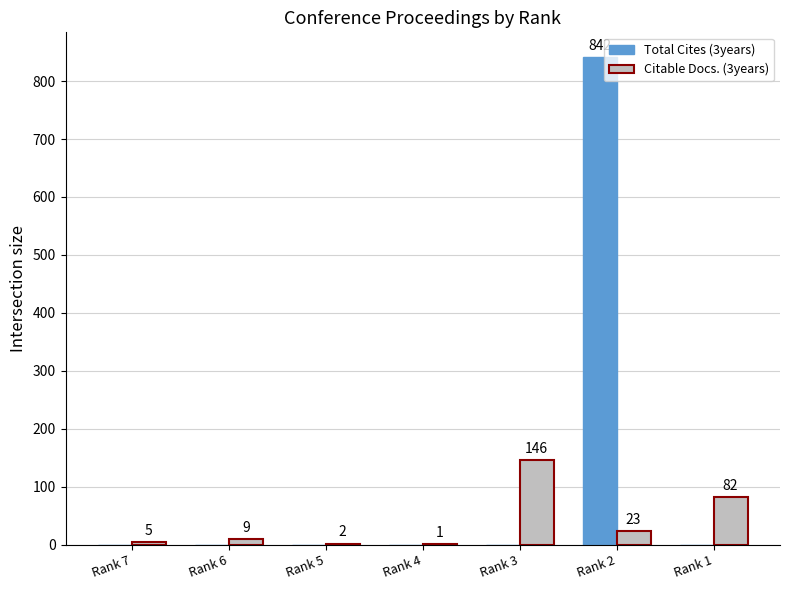

How many data points in Total Cites (3years) are above 0?

1